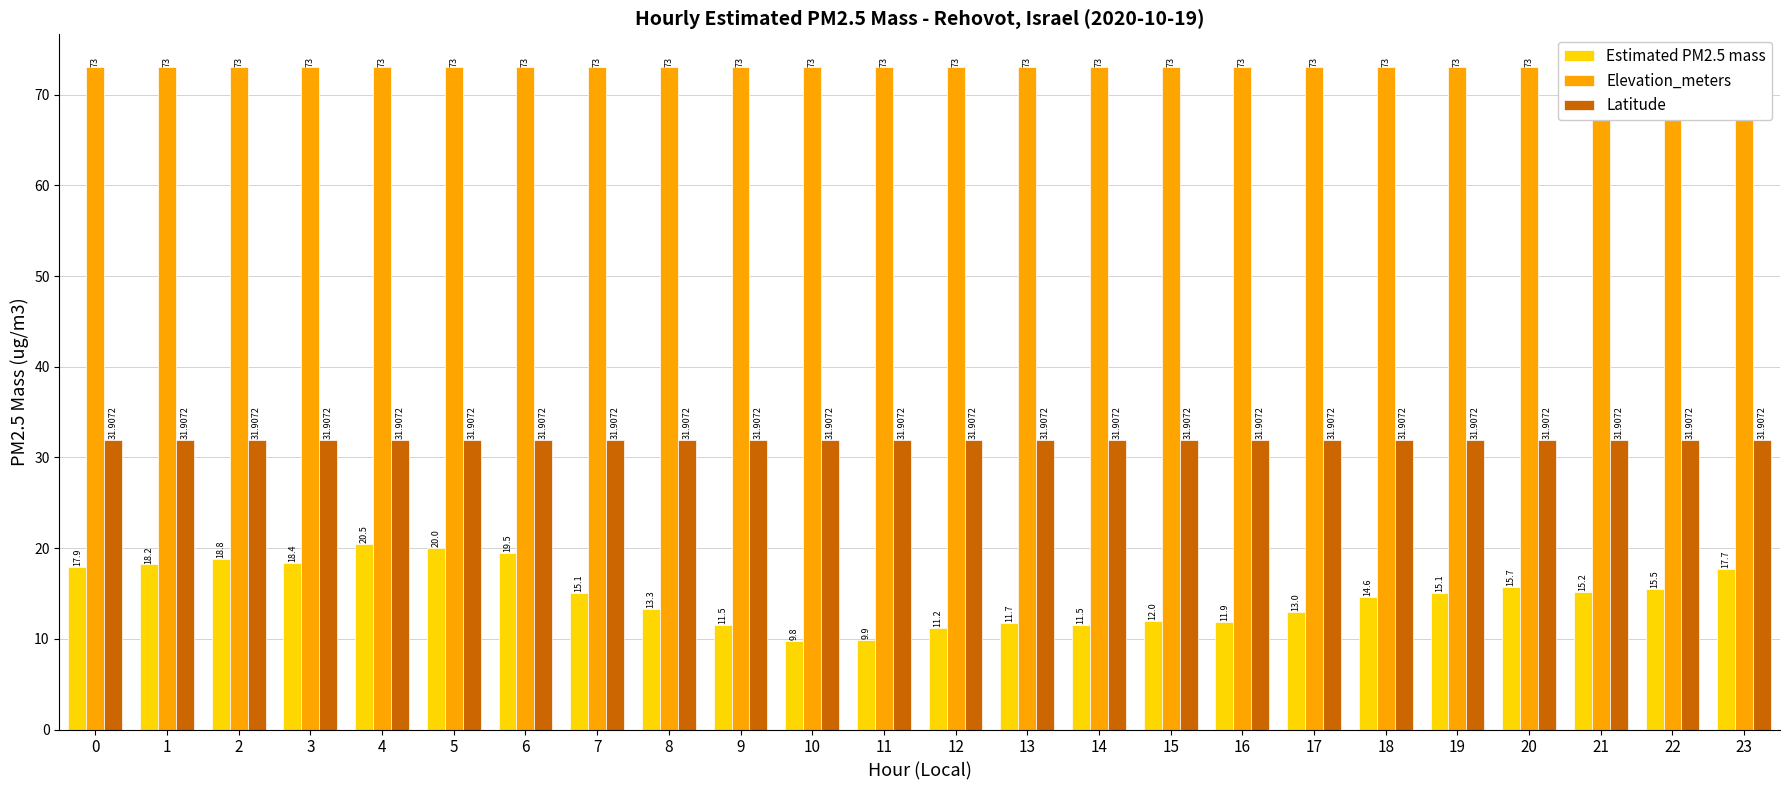

What is the sum of all Estimated PM2.5 mass values?

358.0